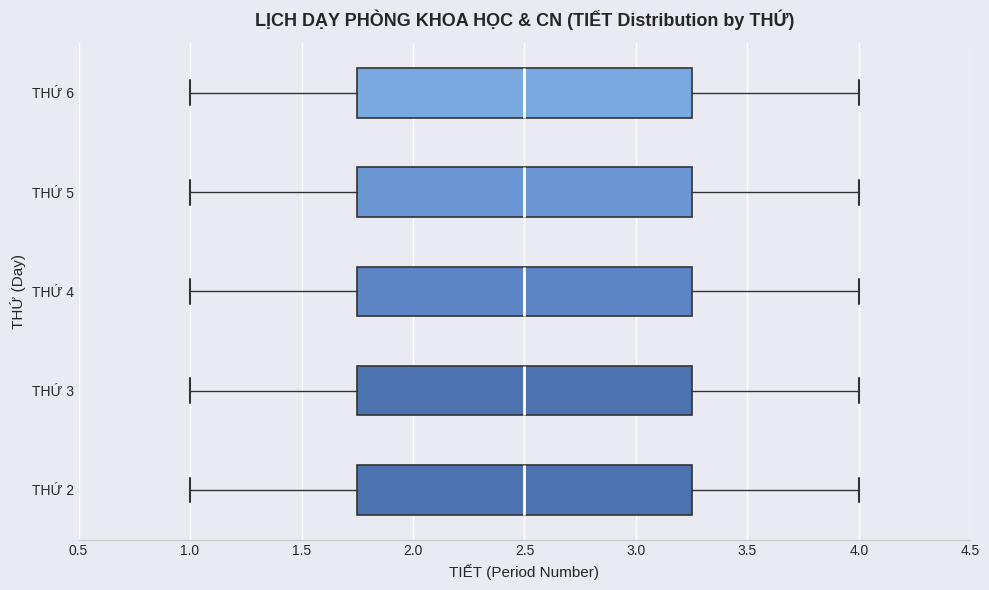

Where does the right whisker of the box for THỨ 6 end on the x-axis? The values are not printed on the chart, so give them approximately, as read against the axis.

4.00